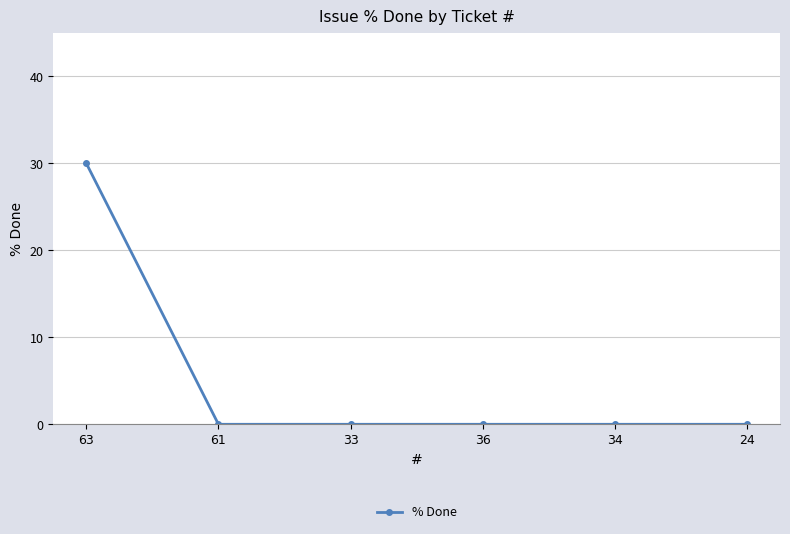

Reading left to right, what are all the values shown in this chart?

30	0	0	0	0	0